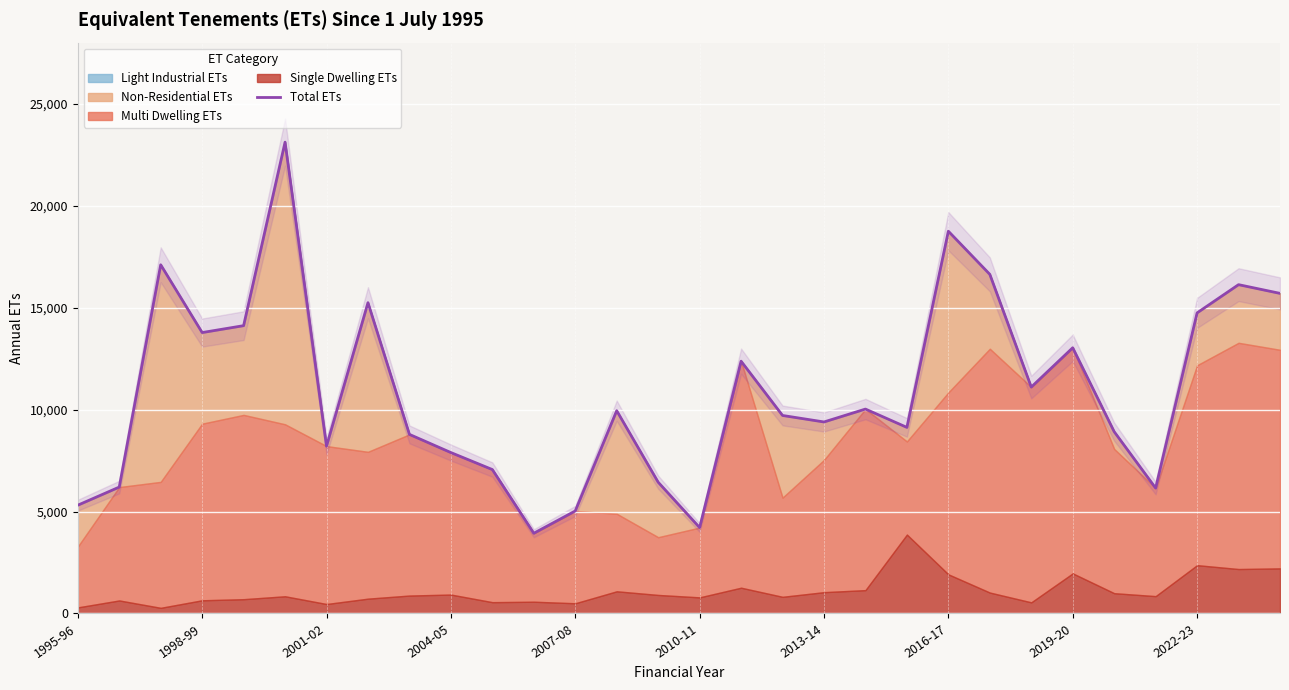

What is the lowest value of the Total ETs series?

3934.6